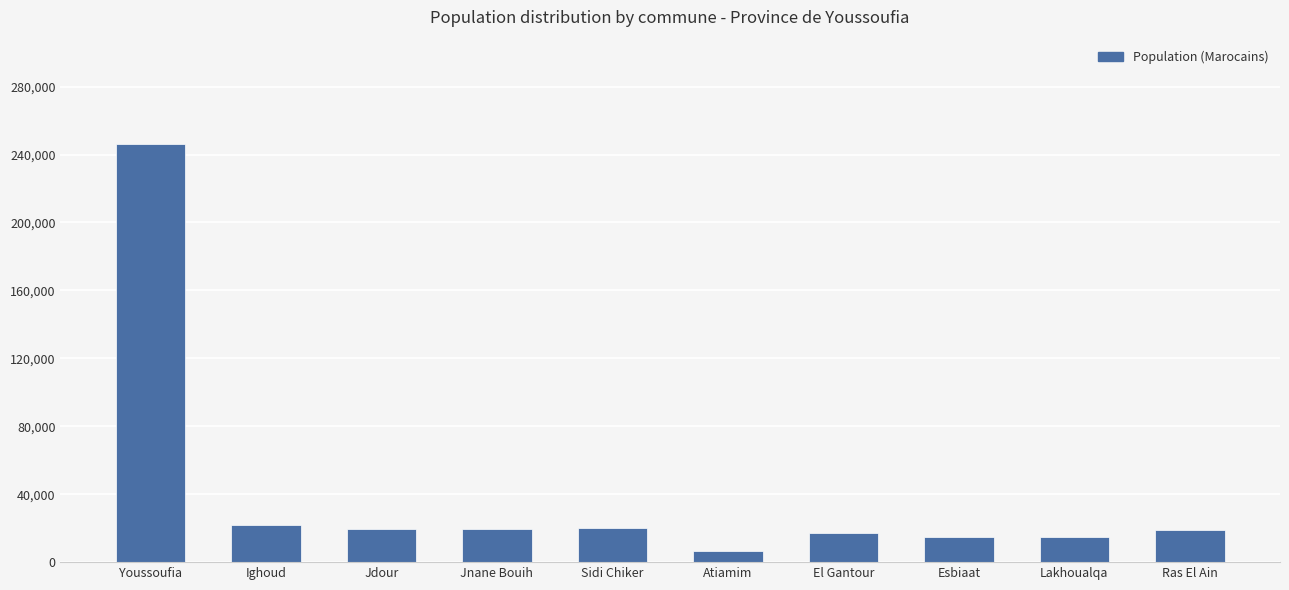

Is it true that the value at Lakhoualqa is 5346?

False